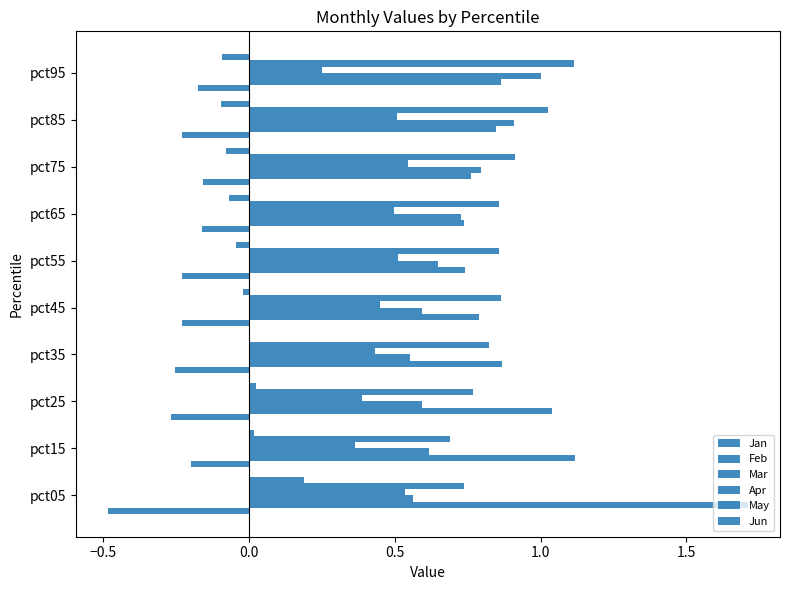

How many series are shown in this chart?

6